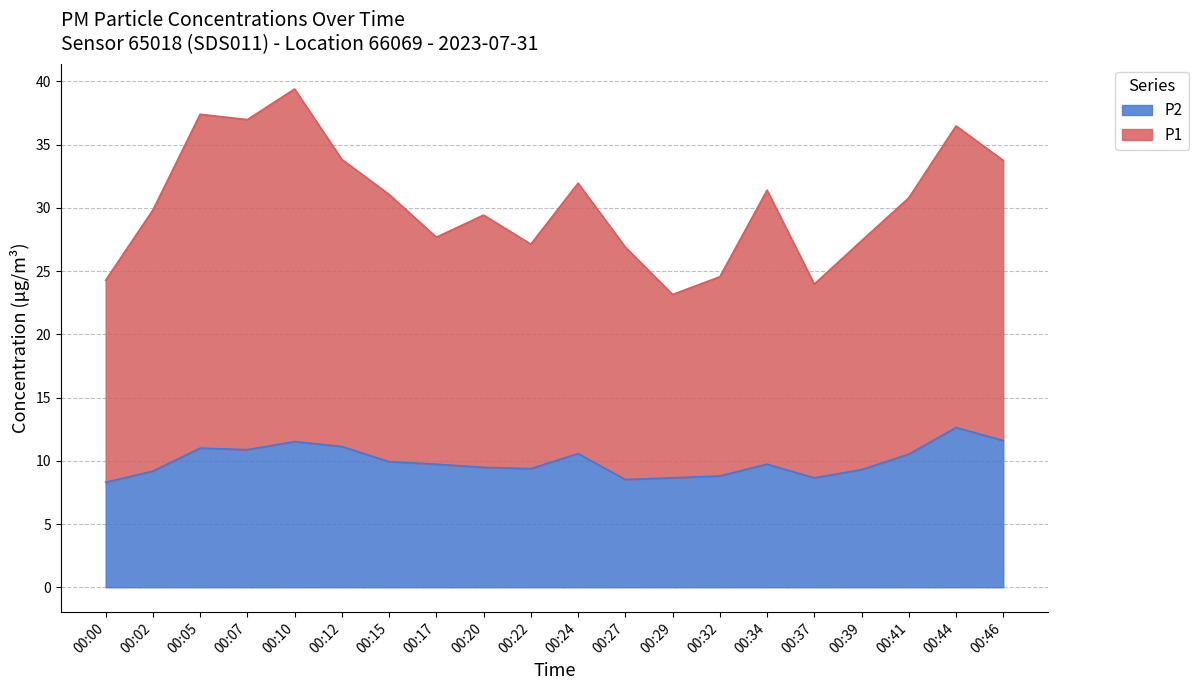

At 00:07, list the series in order from largest to smallest.

P1, P2